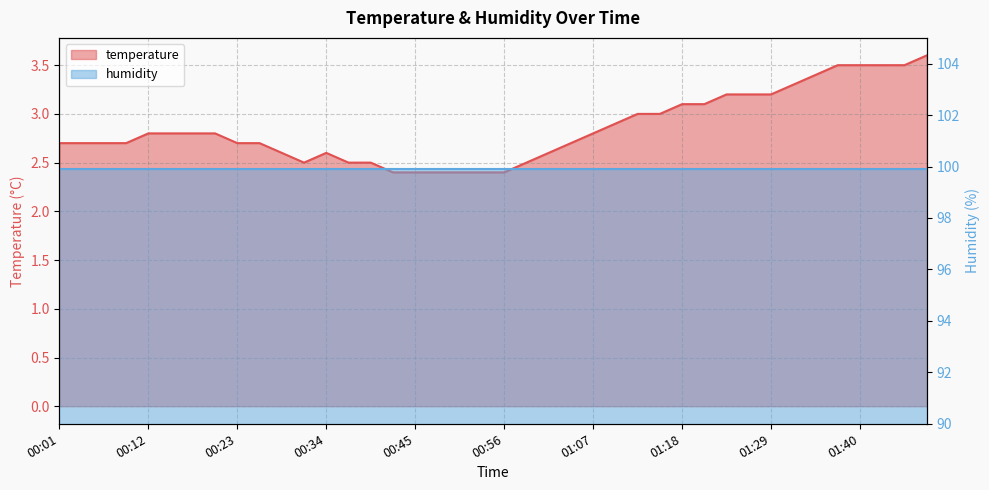

What is the minimum value shown in the chart?

2.4